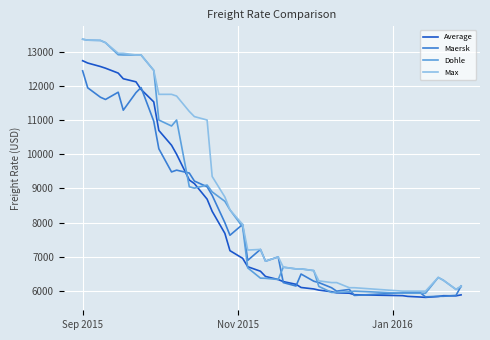

What is the greatest value displayed?

13360